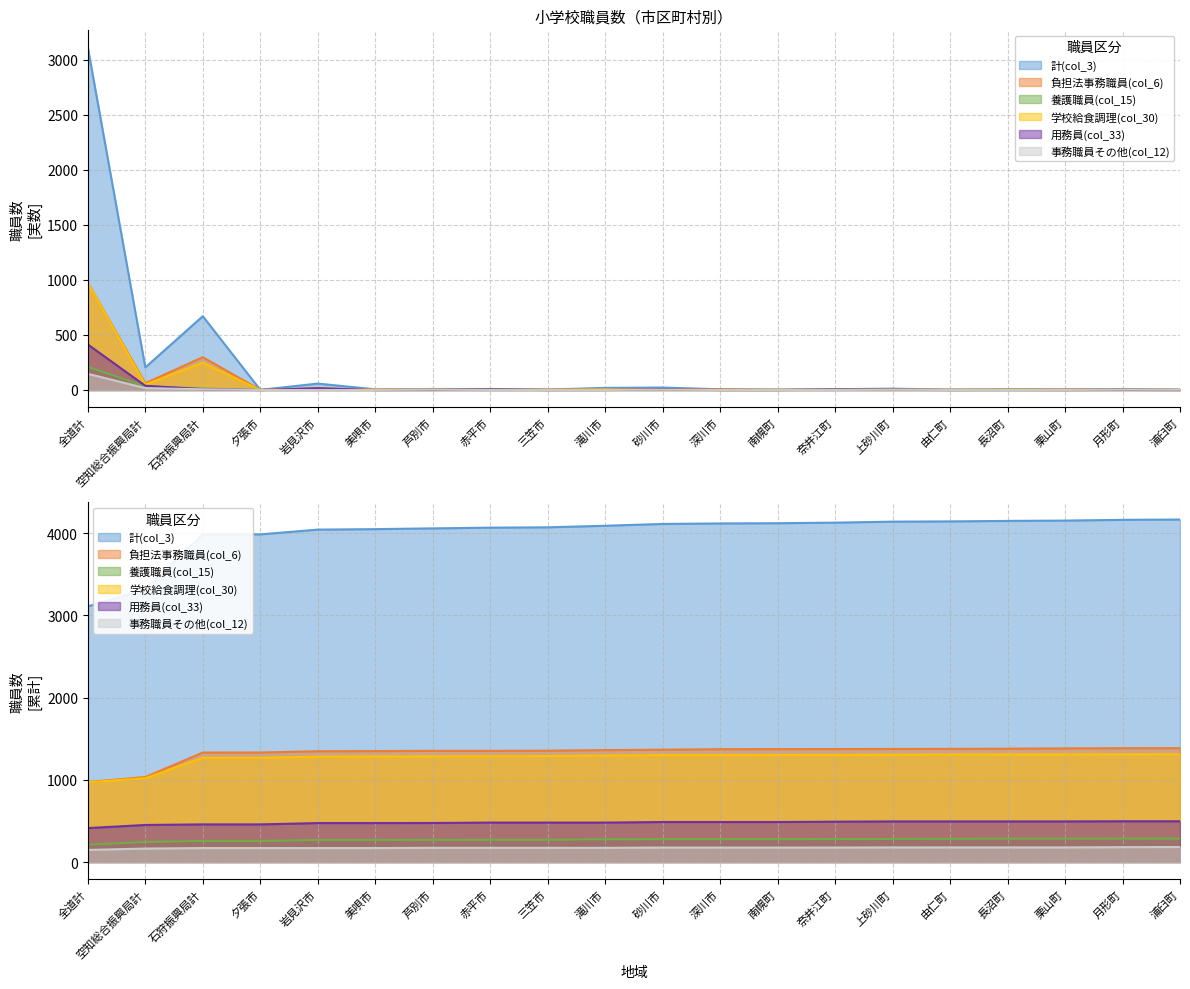

What is the sum of the 計(col_3) values at 石狩振興局計 and 滝川市?

689